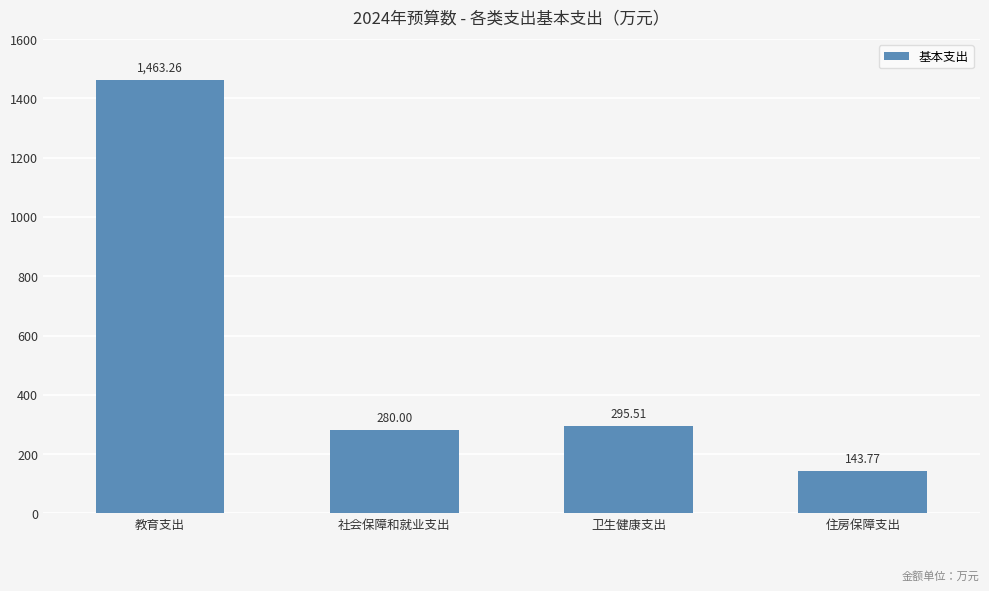

The value at 卫生健康支出 is 295.5. True or false?

True